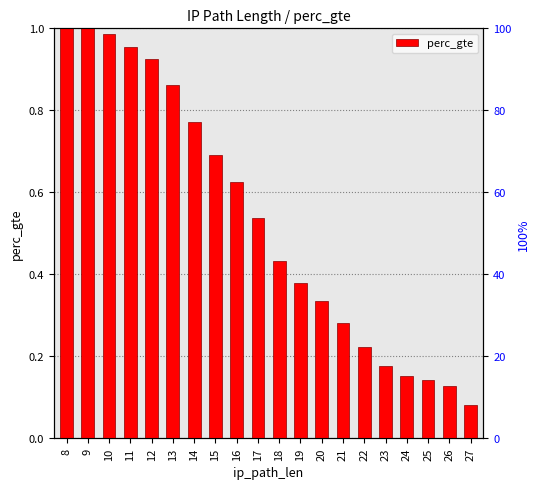

Reading left to right, extract all data points from this chart.

1.0	1.0	1.0	1.0	0.9	0.9	0.8	0.7	0.6	0.5	0.4	0.4	0.3	0.3	0.2	0.2	0.2	0.1	0.1	0.1